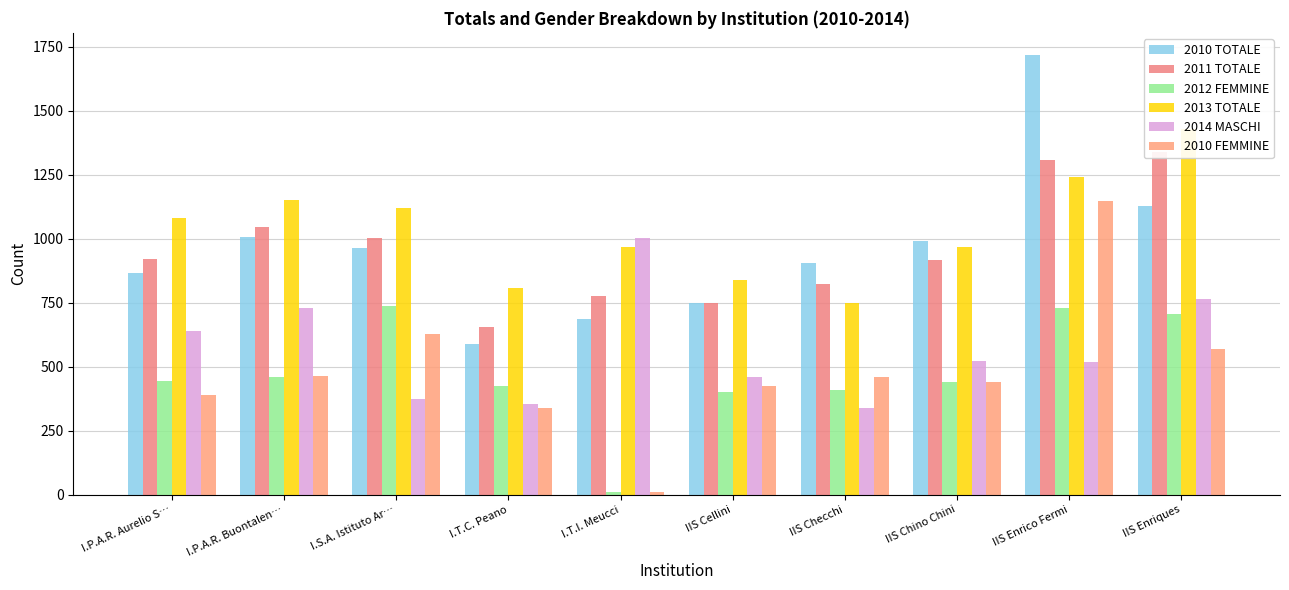

Which series changed the most between I.S.A. Istituto Ar… and IIS Chino Chini?

2012 FEMMINE